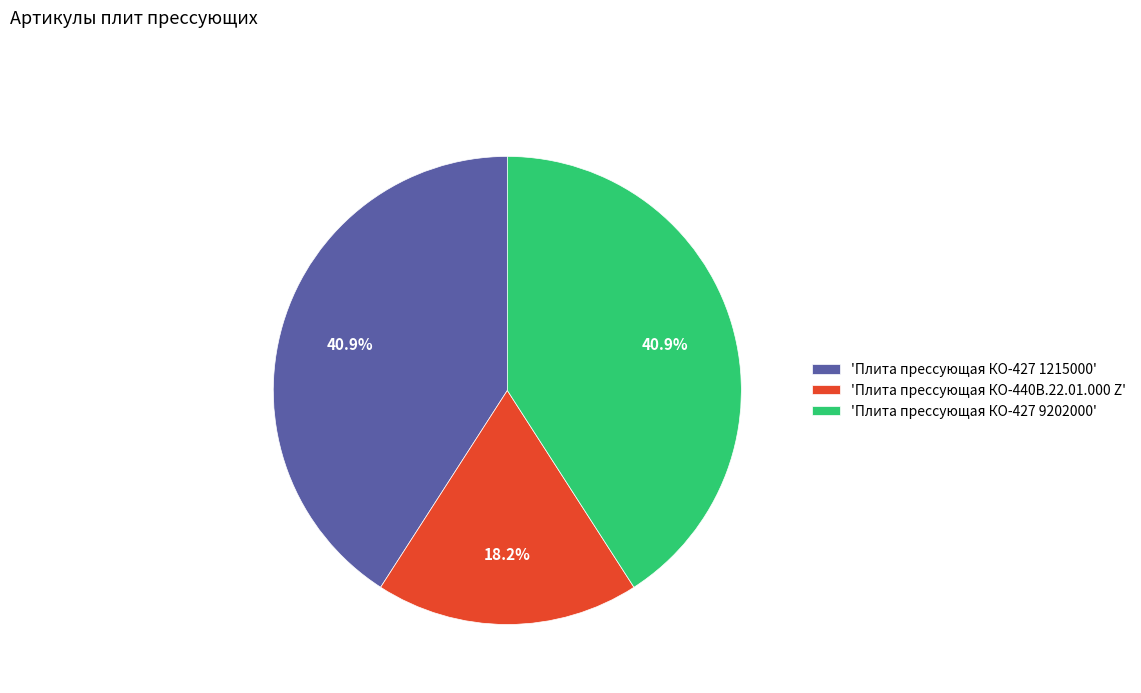

Approximately how many times larger is the value at 'Плита прессующая КО-440В.22.01.000 Z' compared to 'Плита прессующая КО-427 1215000'?

0.4